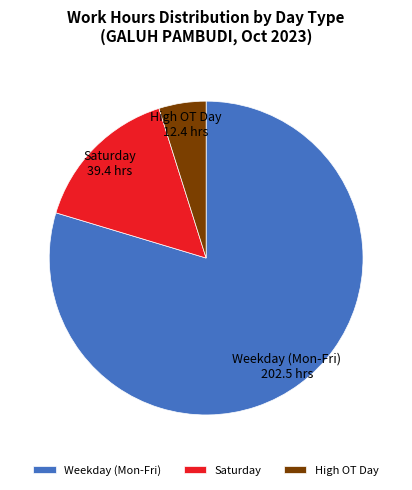

Is it true that High OT Day is 5% of the pie?

True